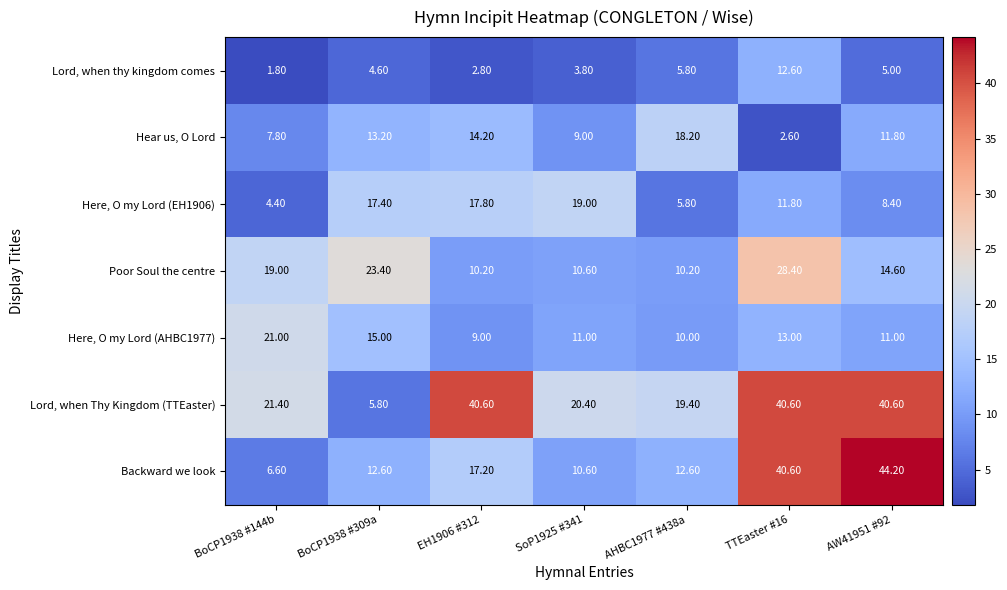

List the series in order of their peak value, highest first.

Backward we look, Lord, when Thy Kingdom (TTEaster), Poor Soul the centre, Here, O my Lord (AHBC1977), Here, O my Lord (EH1906), Hear us, O Lord, Lord, when thy kingdom comes